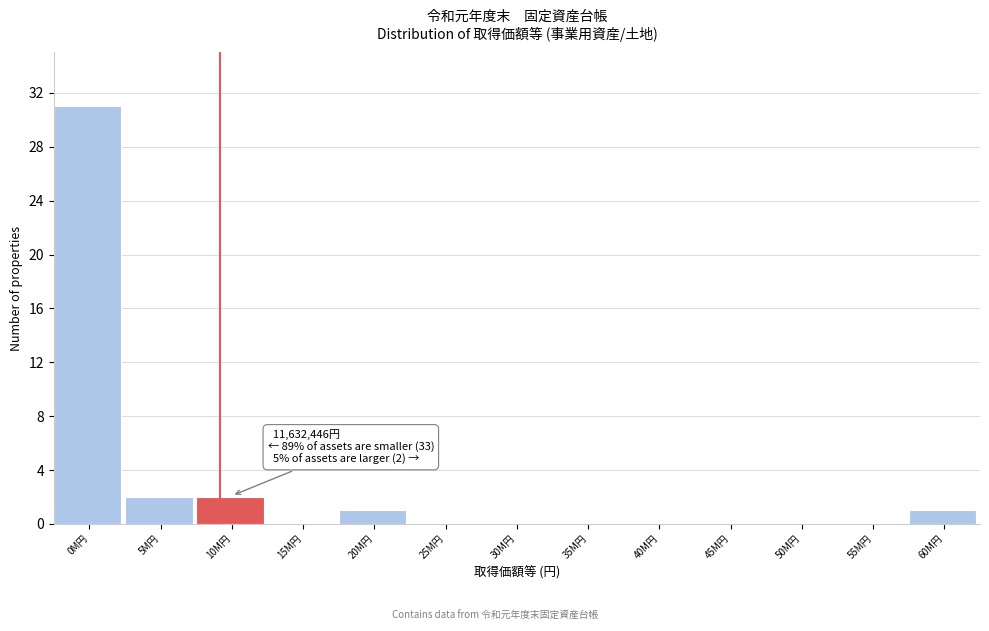

Reading right to left, what are all the values shown in this chart?

60M円=1	55M円=0	50M円=0	45M円=0	40M円=0	35M円=0	30M円=0	25M円=0	20M円=1	15M円=0	10M円=2	5M円=2	0M円=31